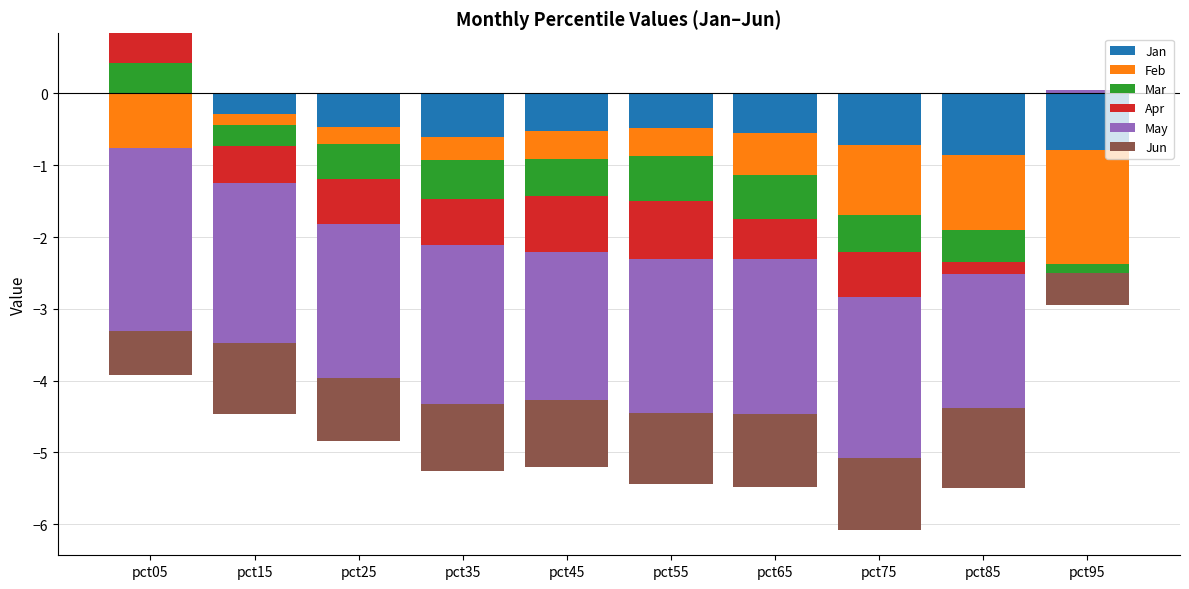

What is the greatest value displayed?

0.4